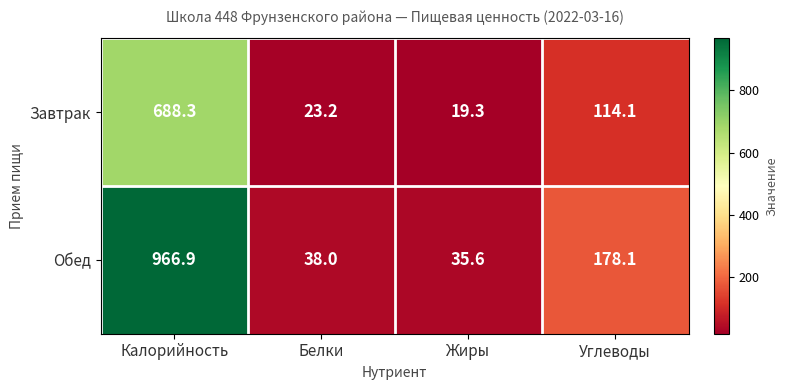

At which category is the sum across all series the highest?

Калорийность